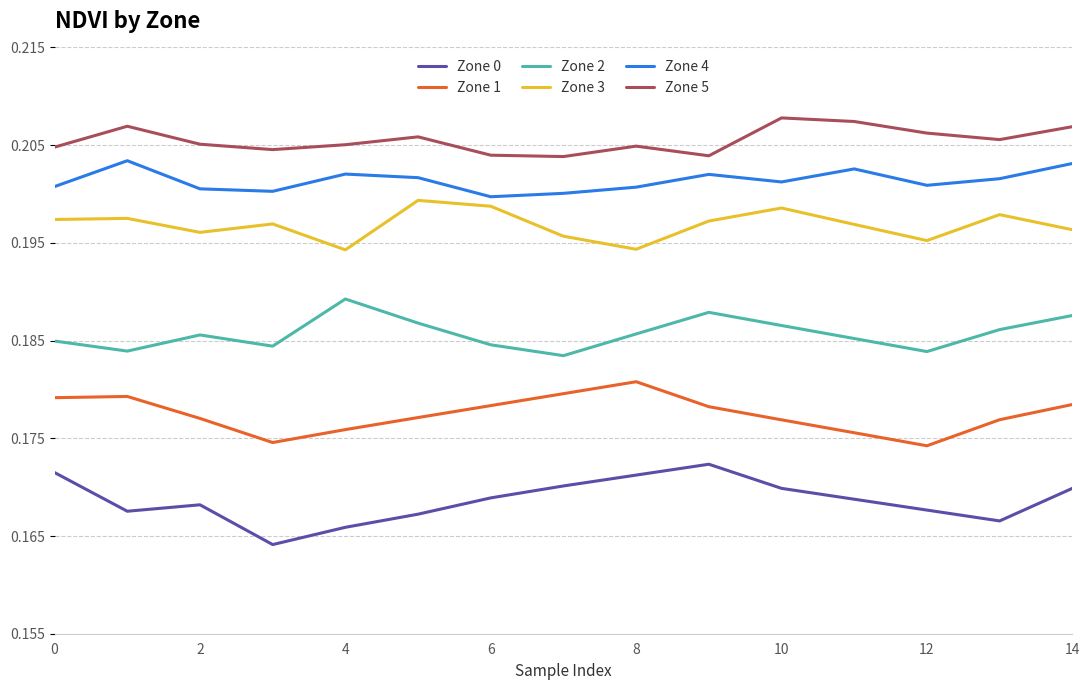

List the series in order of their peak value, lowest first.

Zone 0, Zone 1, Zone 2, Zone 3, Zone 4, Zone 5